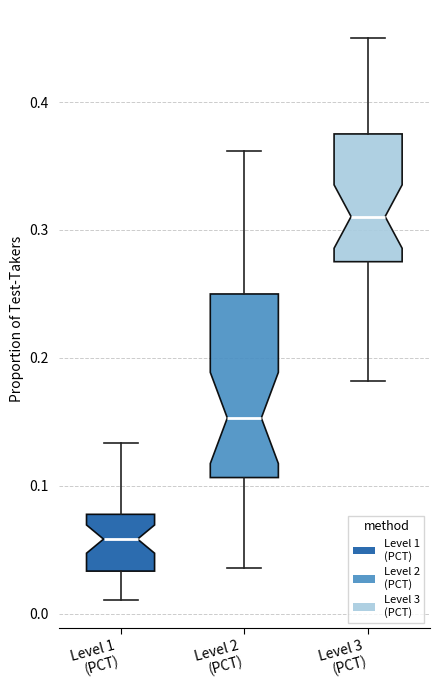

Reading left to right, transcribe this box plot: for each box, give where its median line is, the range the box spans, and where its two whiskers end, as read against the y-axis. The values are not printed on the chart, so give them approximately, as read against the axis.

Level 1 (PCT): median 0.06, box 0.03 to 0.08, whiskers 0.01 to 0.13
Level 2 (PCT): median 0.15, box 0.11 to 0.25, whiskers 0.04 to 0.36
Level 3 (PCT): median 0.31, box 0.28 to 0.38, whiskers 0.18 to 0.45